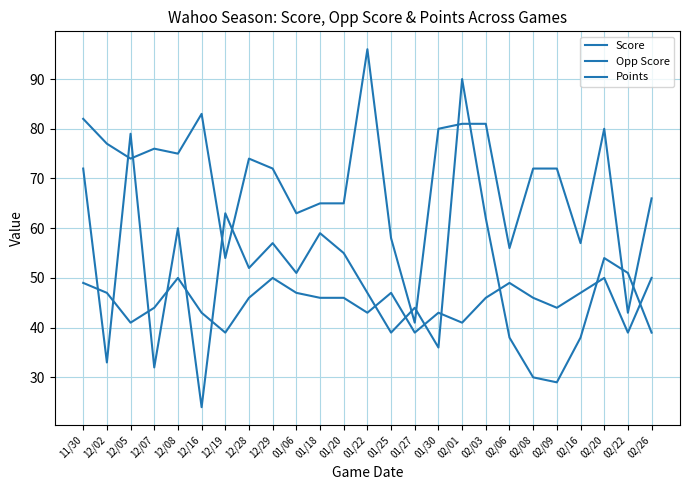

How many lines are shown in the chart?

3